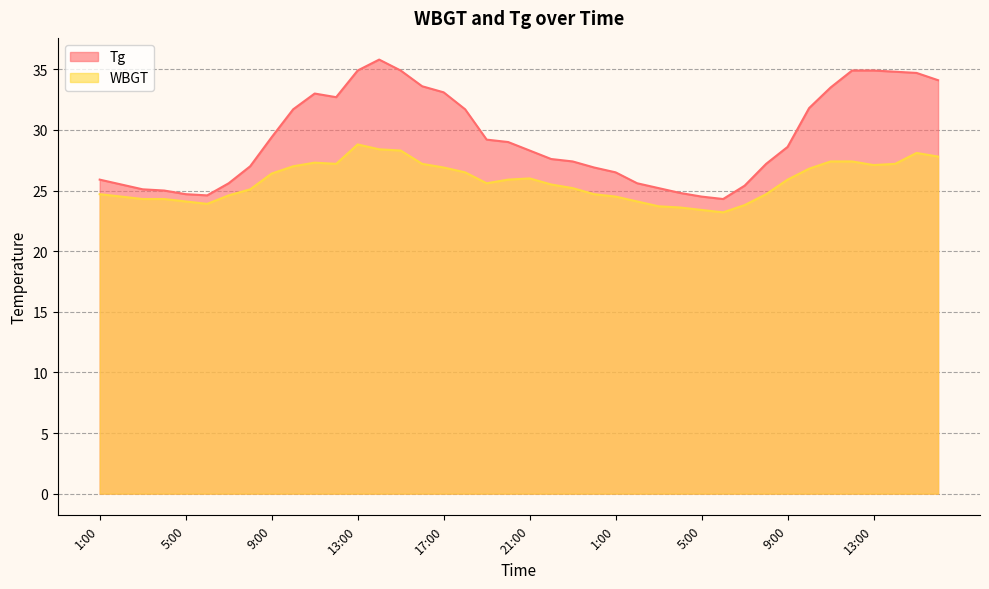

Does the chart have visible grid lines?

Yes